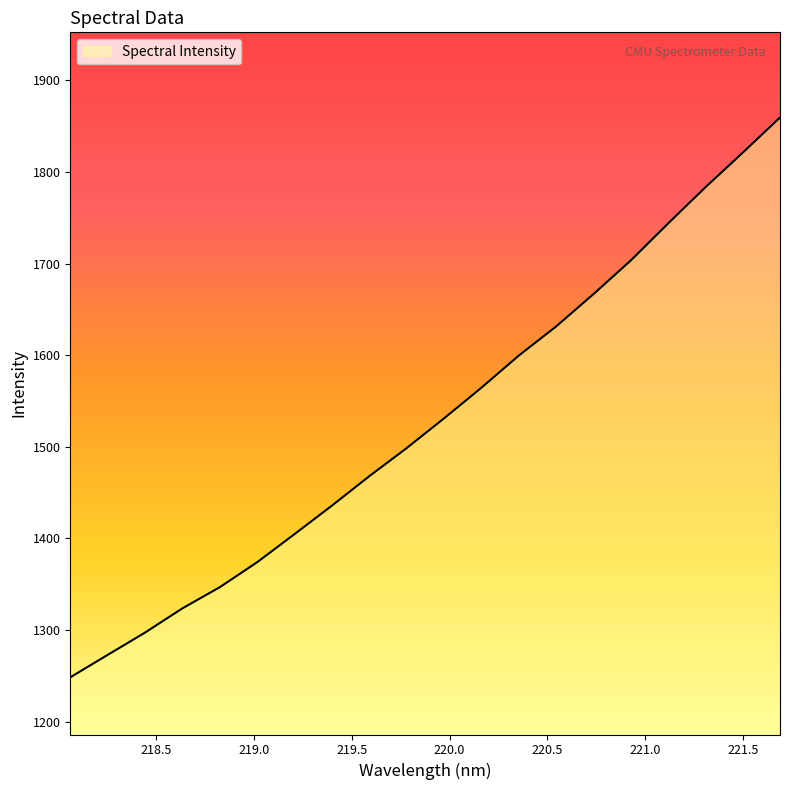

True or false: the data has more than 2 interior local peaks.

False